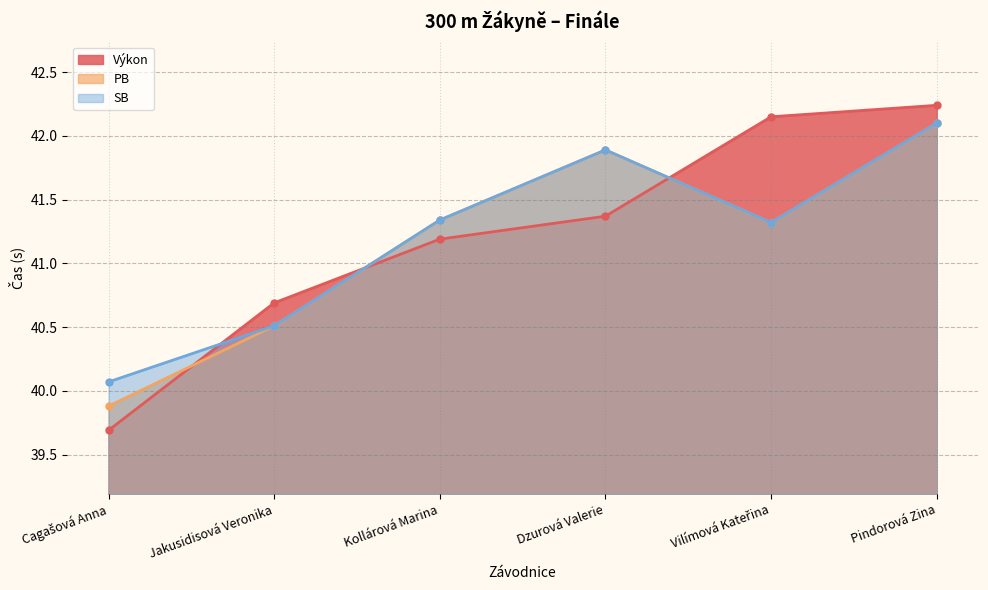

How many data points does each series have?

6